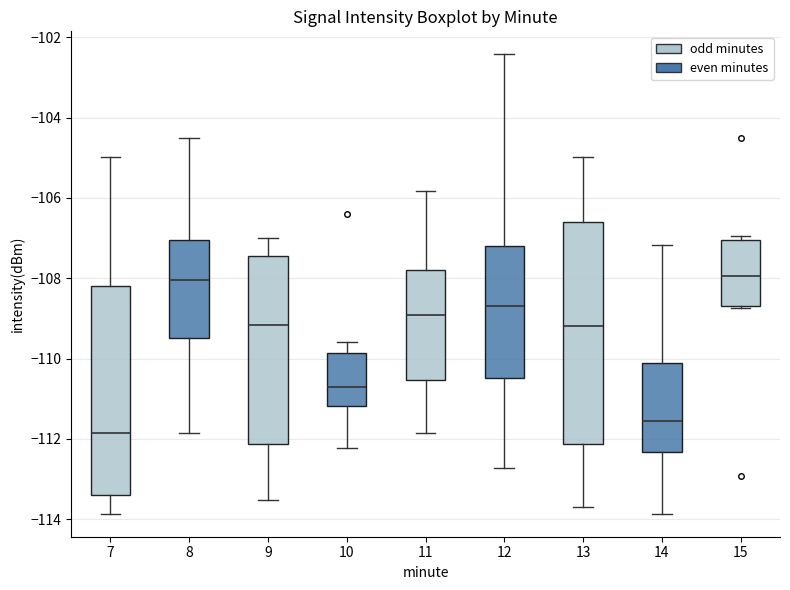

Reading left to right, transcribe this box plot: for each box, give where its median line is, the range the box spans, and where its two whiskers end, as read against the y-axis. The values are not printed on the chart, so give them approximately, as read against the axis.

7: median -111.8, box -113.4 to -108.2, whiskers -113.8 to -105.0
8: median -108.0, box -109.4 to -107.0, whiskers -111.8 to -104.4
9: median -109.2, box -112.2 to -107.4, whiskers -113.6 to -107.0
10: median -110.8, box -111.2 to -109.8, whiskers -112.2 to -109.6
11: median -109.0, box -110.6 to -107.8, whiskers -111.8 to -105.8
12: median -108.6, box -110.4 to -107.2, whiskers -112.8 to -102.4
13: median -109.2, box -112.2 to -106.6, whiskers -113.6 to -105.0
14: median -111.6, box -112.4 to -110.2, whiskers -113.8 to -107.2
15: median -108.0, box -108.6 to -107.0, whiskers -108.8 to -107.0 (just above the box's upper edge)